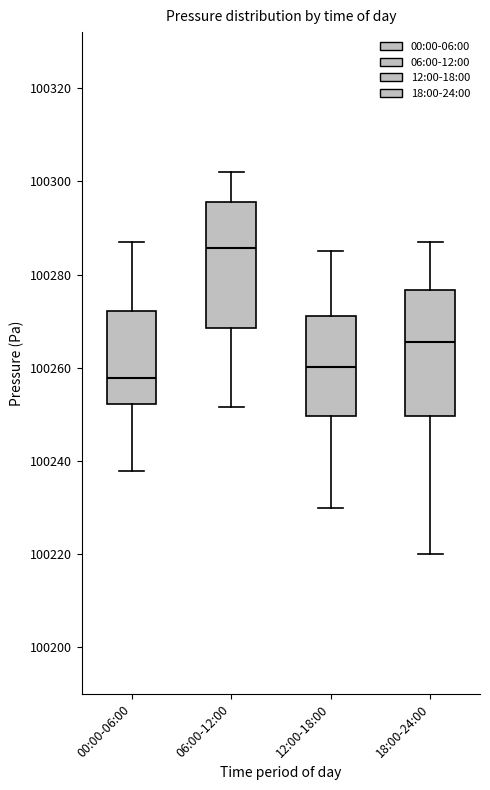

Where does the median line of the box for 06:00-12:00 sit on the y-axis? The values are not printed on the chart, so give them approximately, as read against the axis.

100286